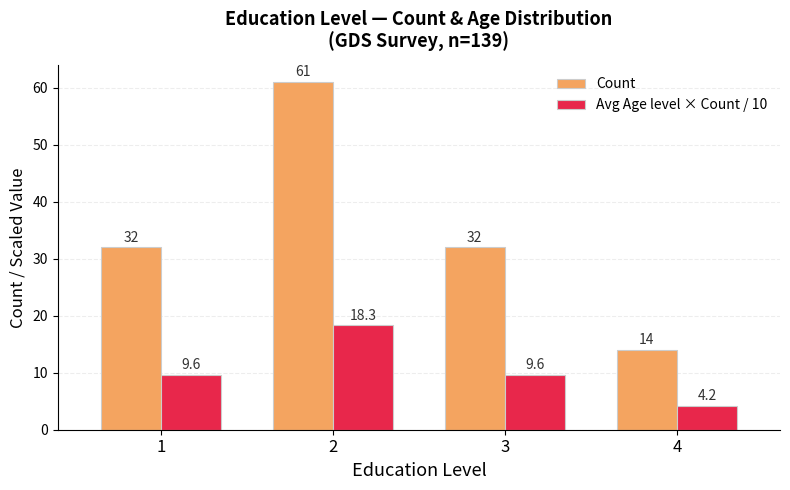

List the series in order of their overall mean, highest first.

Count, Avg Age level × Count / 10